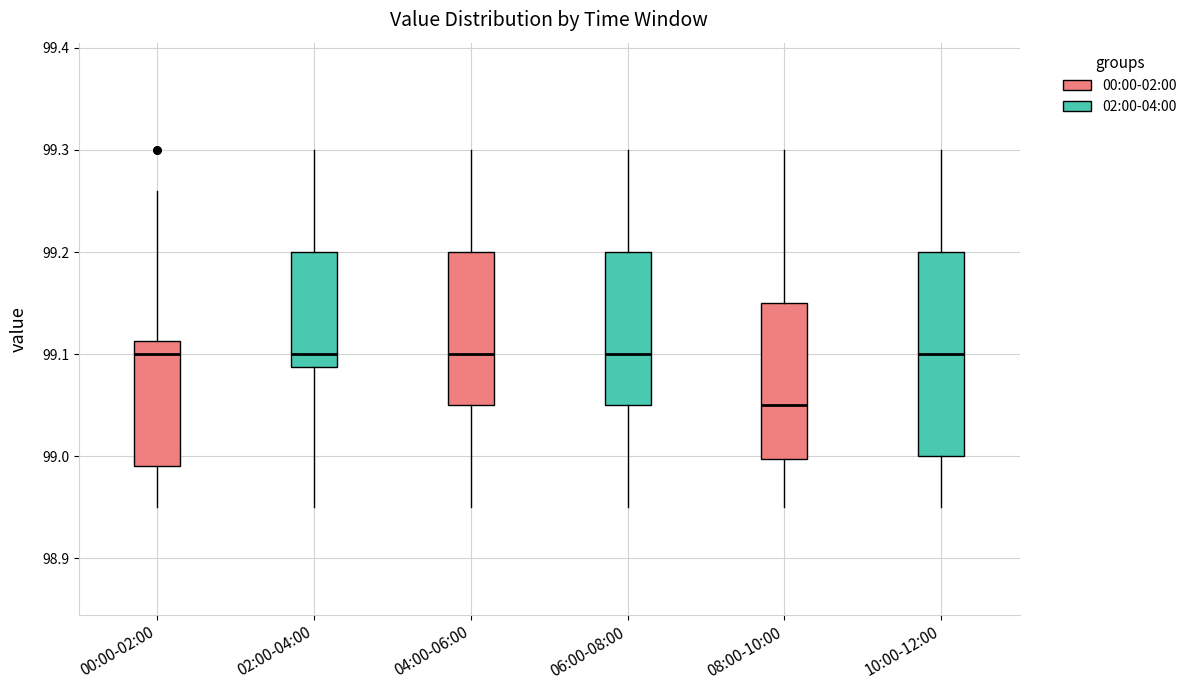

Reading left to right, transcribe this box plot: for each box, give where its median line is, the range the box spans, and where its two whiskers end, as read against the y-axis. The values are not printed on the chart, so give them approximately, as read against the axis.

00:00-02:00: median 99.10, box 98.99 to 99.11, whiskers 98.95 to 99.26
02:00-04:00: median 99.10, box 99.09 to 99.20, whiskers 98.95 to 99.30
04:00-06:00: median 99.10, box 99.05 to 99.20, whiskers 98.95 to 99.30
06:00-08:00: median 99.10, box 99.05 to 99.20, whiskers 98.95 to 99.30
08:00-10:00: median 99.05, box 99.00 to 99.15, whiskers 98.95 to 99.30
10:00-12:00: median 99.10, box 99.00 to 99.20, whiskers 98.95 to 99.30